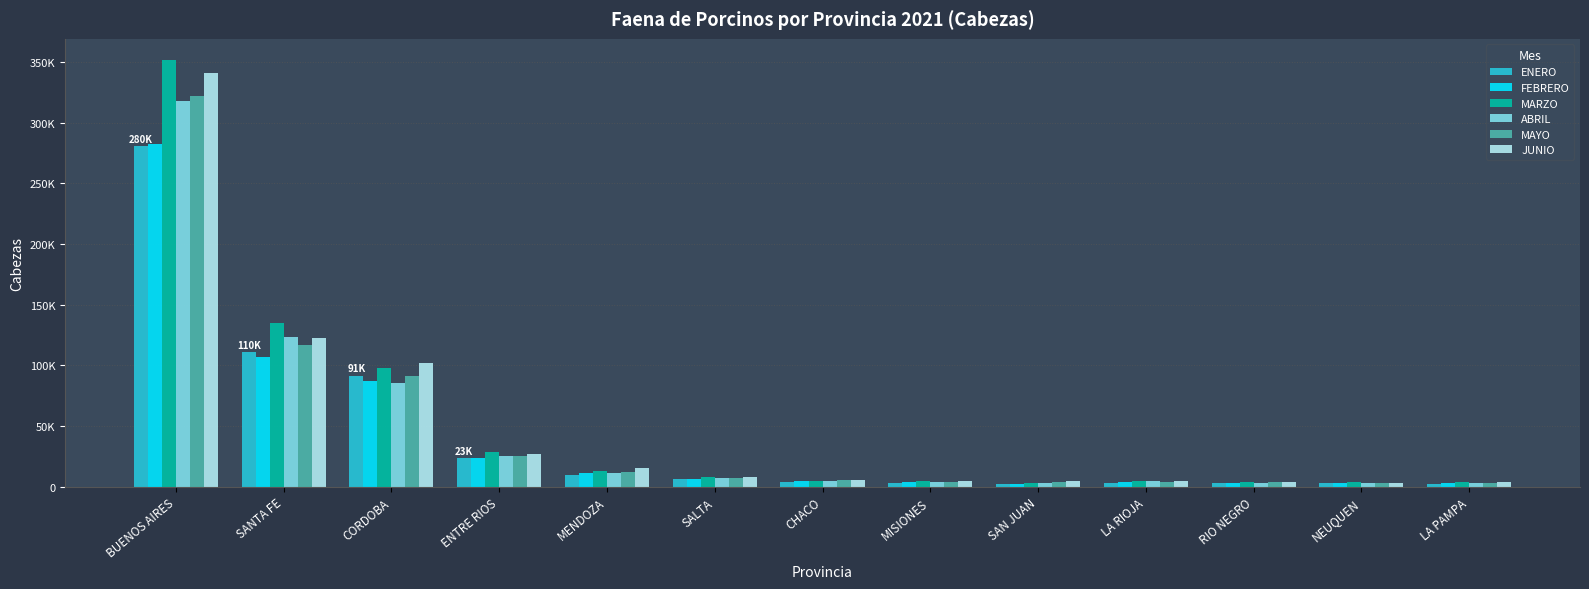

What are all the series names shown in the legend?

ENERO, FEBRERO, MARZO, ABRIL, MAYO, JUNIO